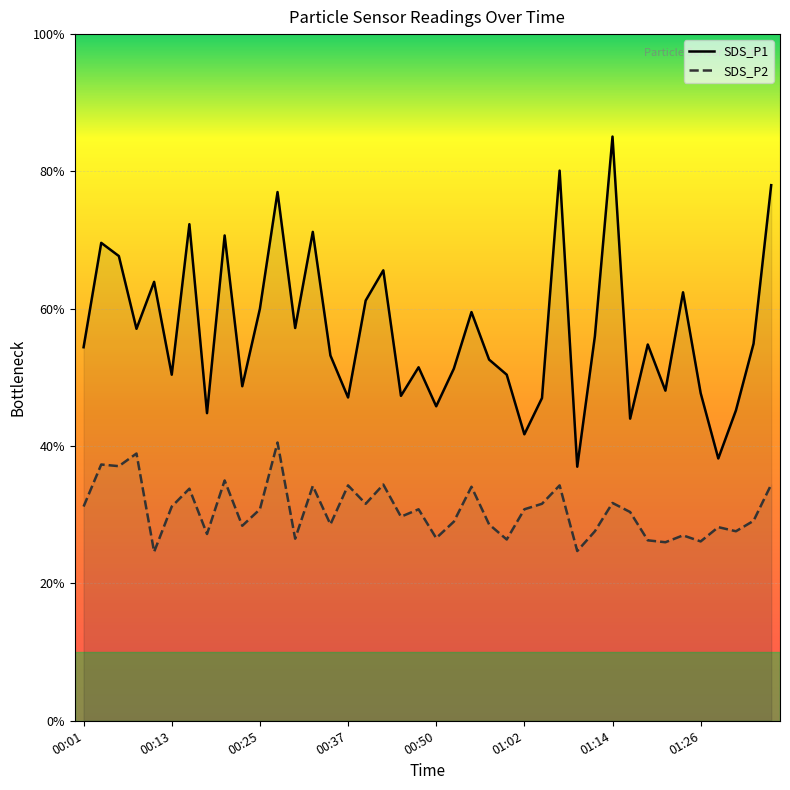

List the series in order of their overall mean, lowest first.

SDS_P2, SDS_P1